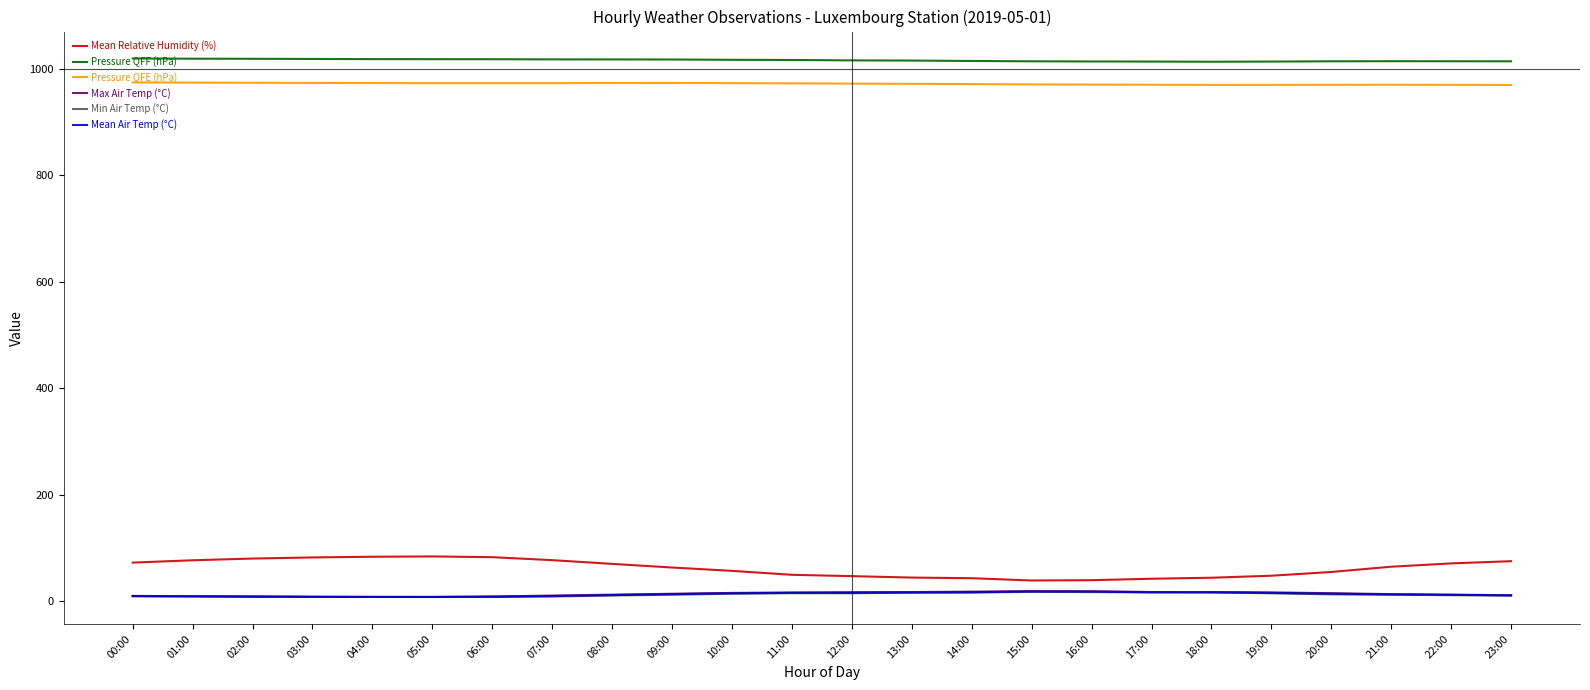

True or false: Min Air Temp (°C) and Pressure QFE (hPa) intersect in this chart.

False